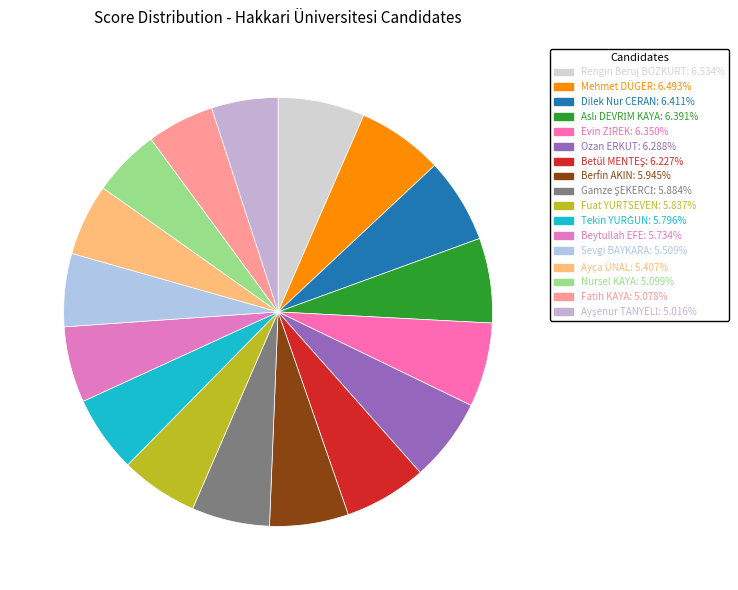

How many slices are in this pie chart?

17